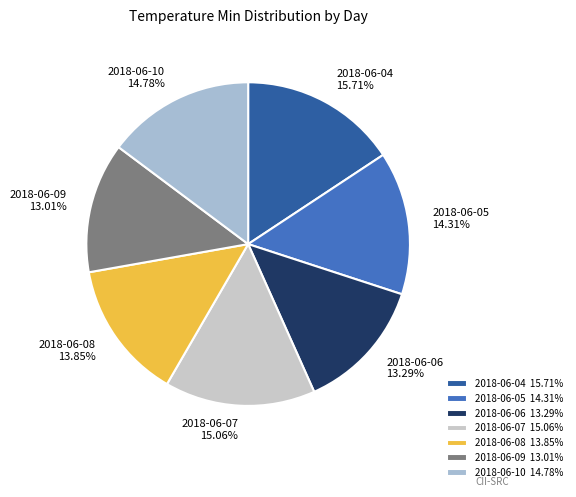

Is there a majority slice in this chart?

No